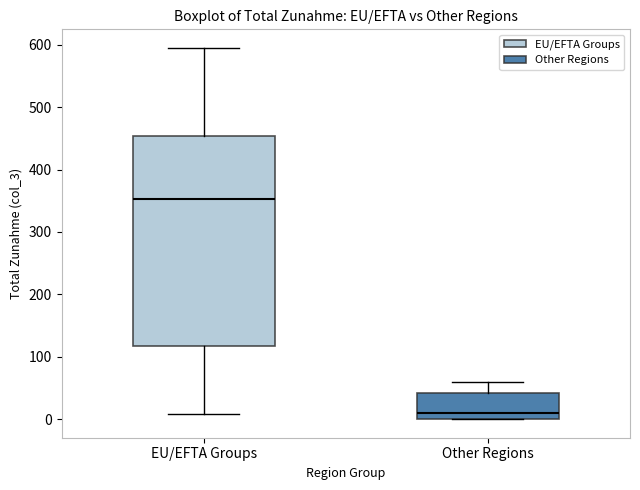

Comparing the boxes themselves (not the whiskers), which one is the tallest?

EU/EFTA Groups